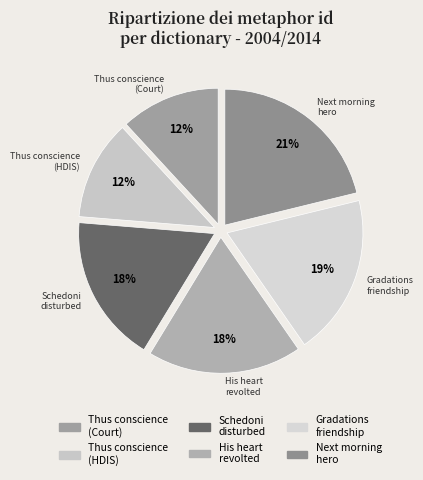

True or false: His heart revolted accounts for 18% of the total.

True